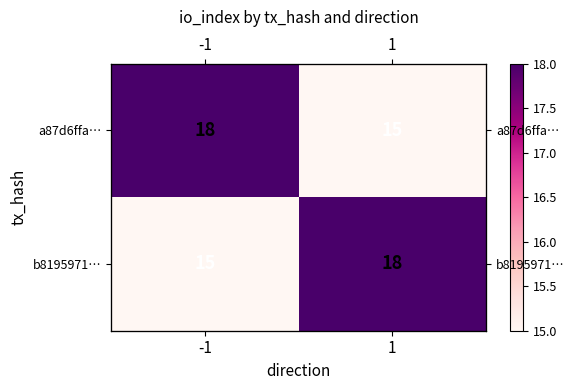

What is the difference between the a87d6ffa… values at 1 and -1?

3